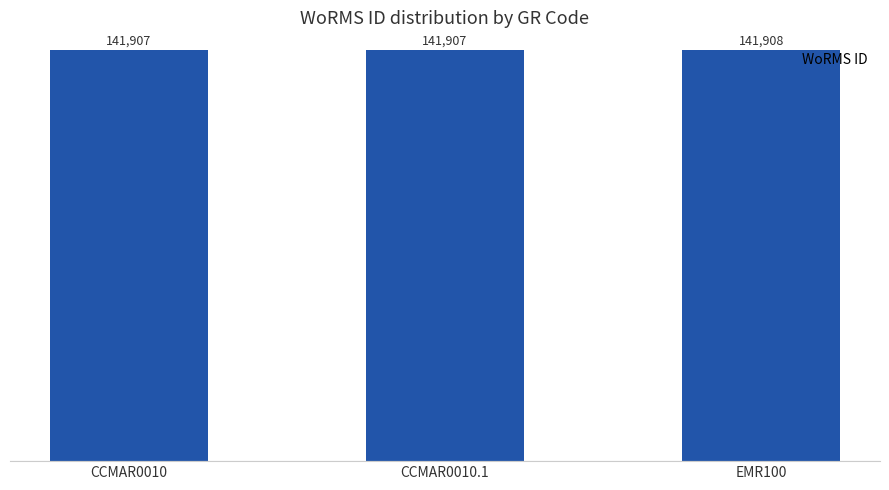

The chart shows a value of 210931 at CCMAR0010. True or false?

False